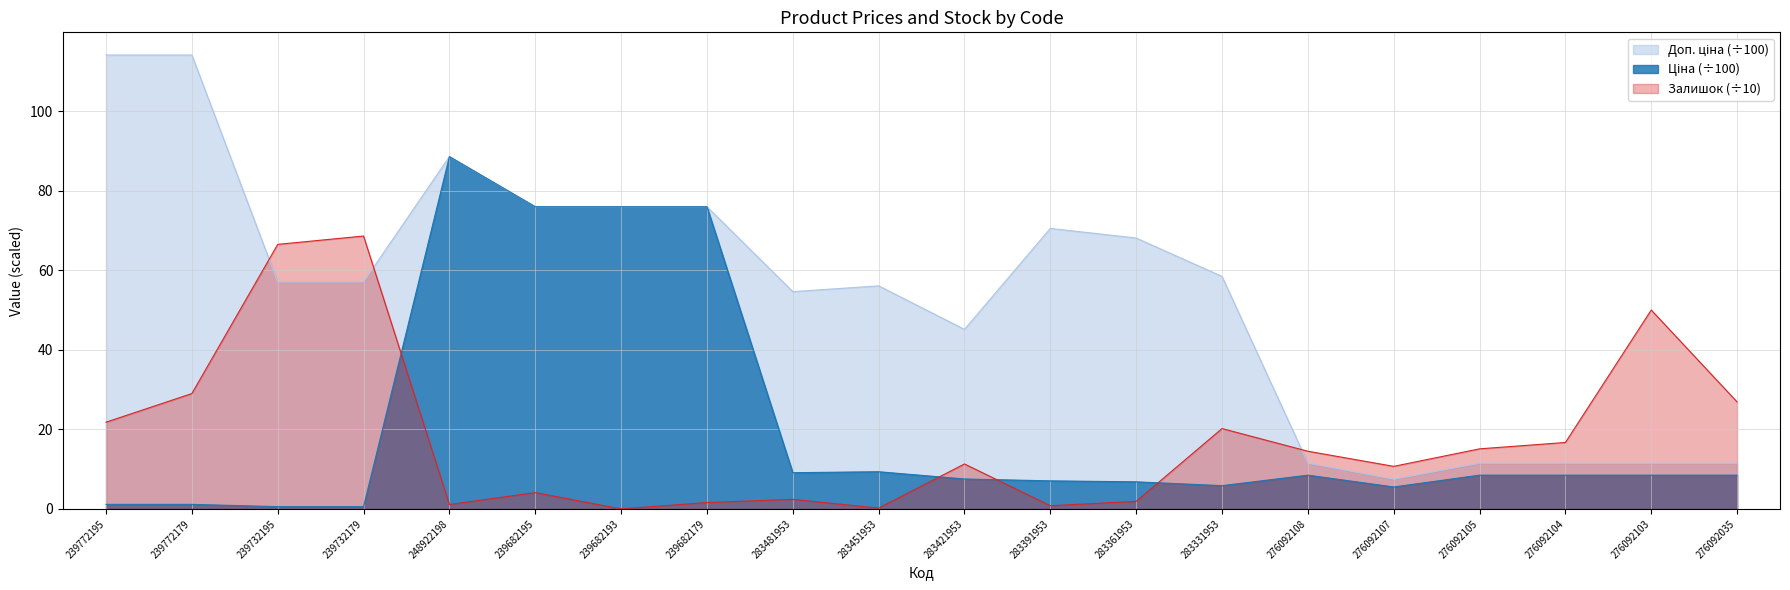

How many intersections are there between Ціна and Залишок?

4